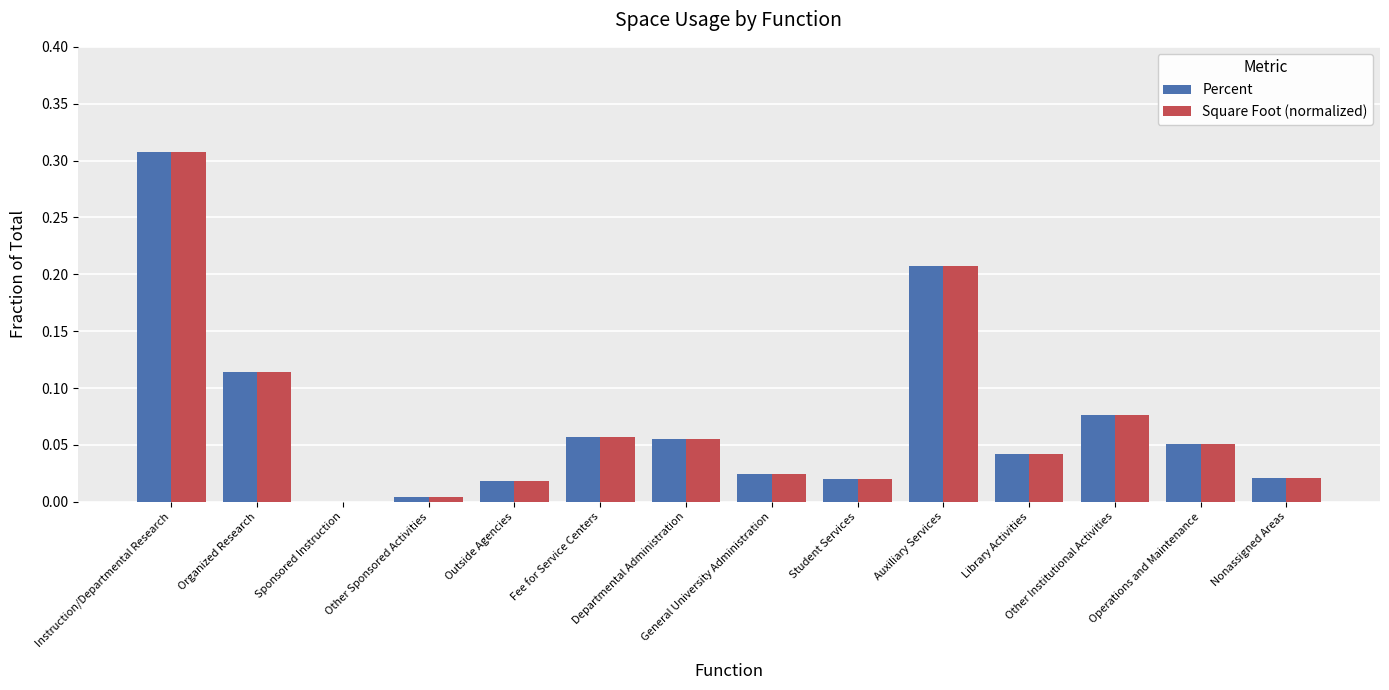

Are the bars horizontal?

No